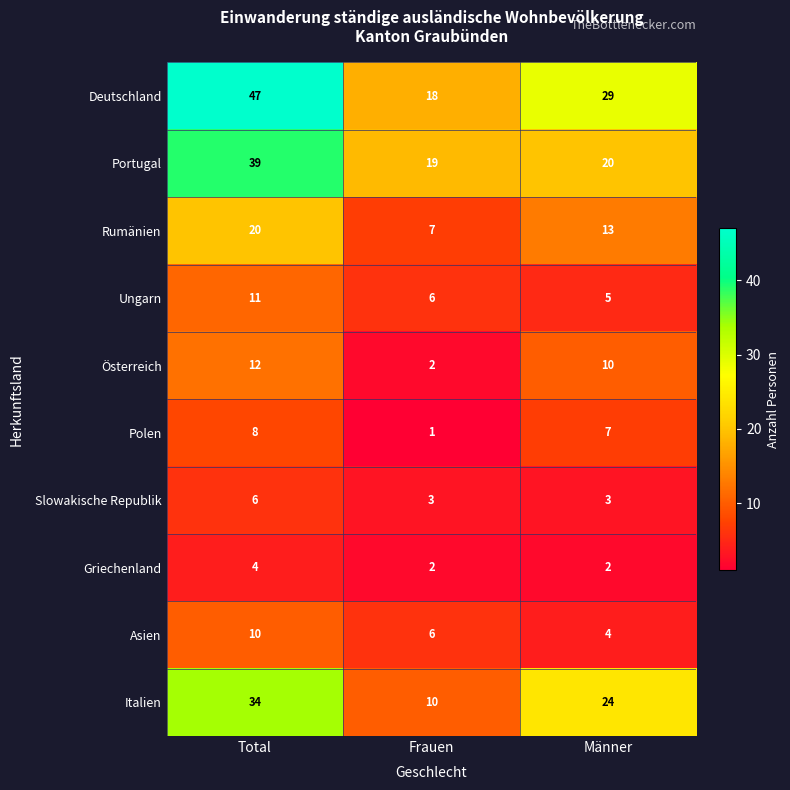

Reading left to right, extract all data points from this chart.

Deutschland: Total=47	Frauen=18	Männer=29
Portugal: Total=39	Frauen=19	Männer=20
Rumänien: Total=20	Frauen=7	Männer=13
Ungarn: Total=11	Frauen=6	Männer=5
Österreich: Total=12	Frauen=2	Männer=10
Polen: Total=8	Frauen=1	Männer=7
Slowakische Republik: Total=6	Frauen=3	Männer=3
Griechenland: Total=4	Frauen=2	Männer=2
Asien: Total=10	Frauen=6	Männer=4
Italien: Total=34	Frauen=10	Männer=24